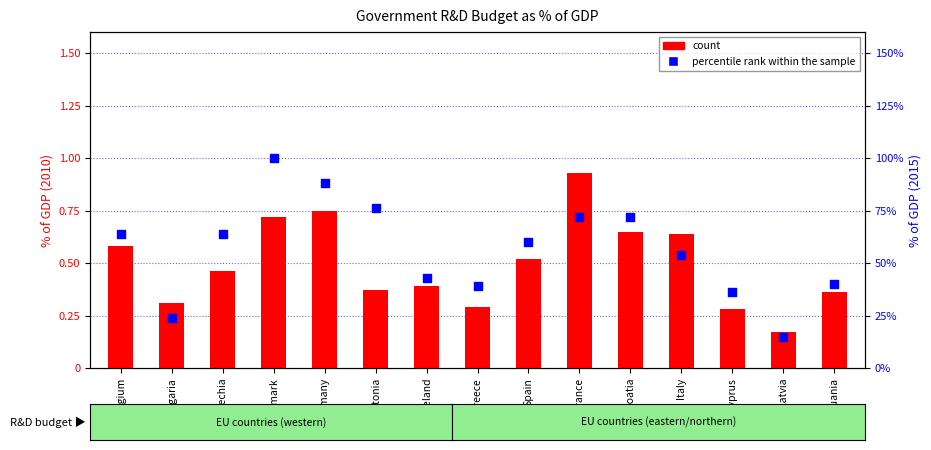

Is the value of count at Germany greater than the value of percentile rank within the sample at Bulgaria?

Yes